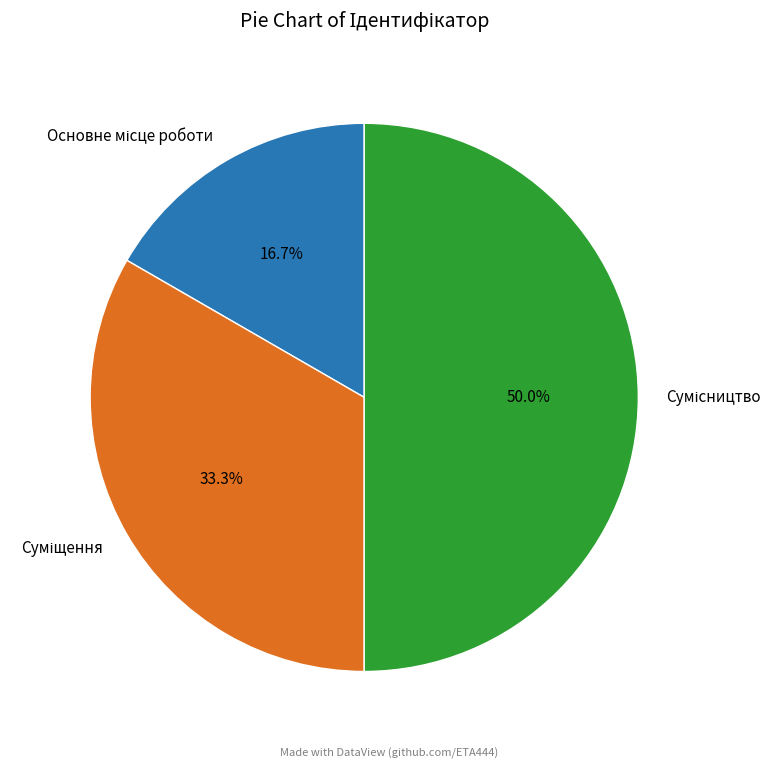

Which slice is the largest?

Сумісництво